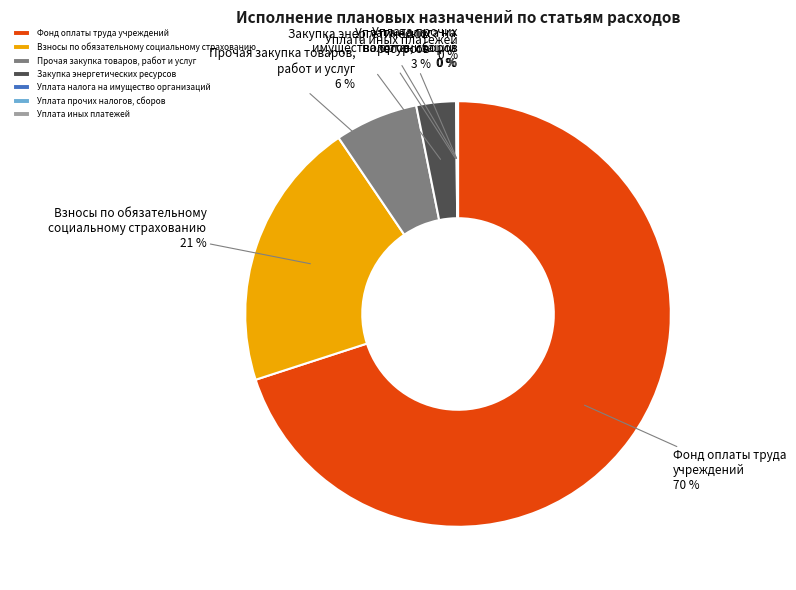

Combined, do Взносы по обязательному социальному страхованию and Закупка энергетических ресурсов account for over 50%?

No